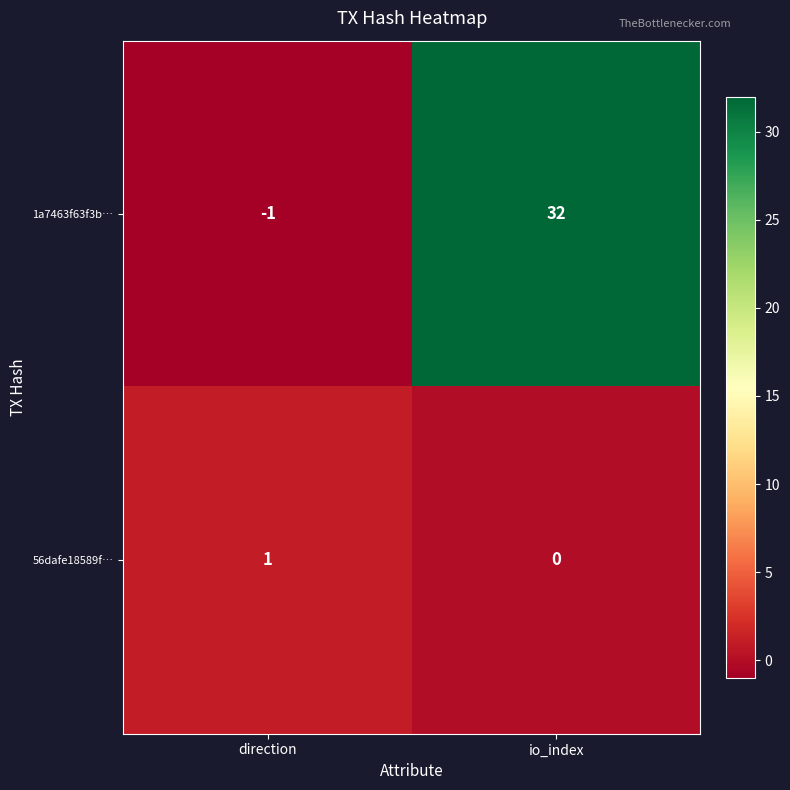

Reading left to right, transcribe all the data shown in this chart.

1a7463f63f3b…: -1	32
56dafe18589f…: 1	0